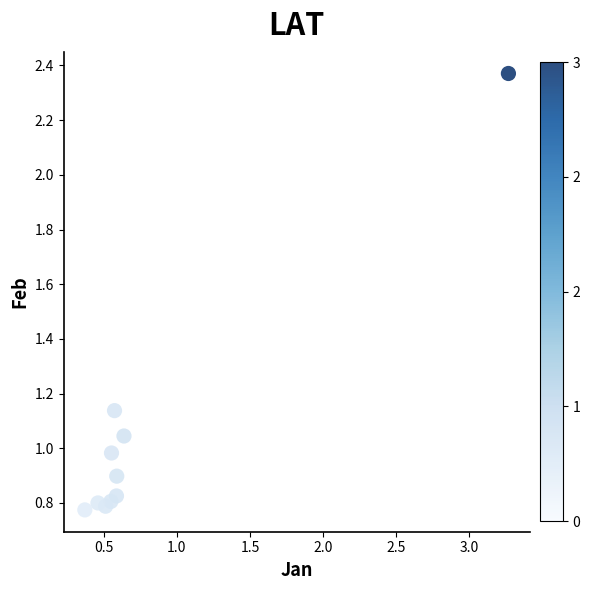

What is the range of Y values (max minus min)?

1.6